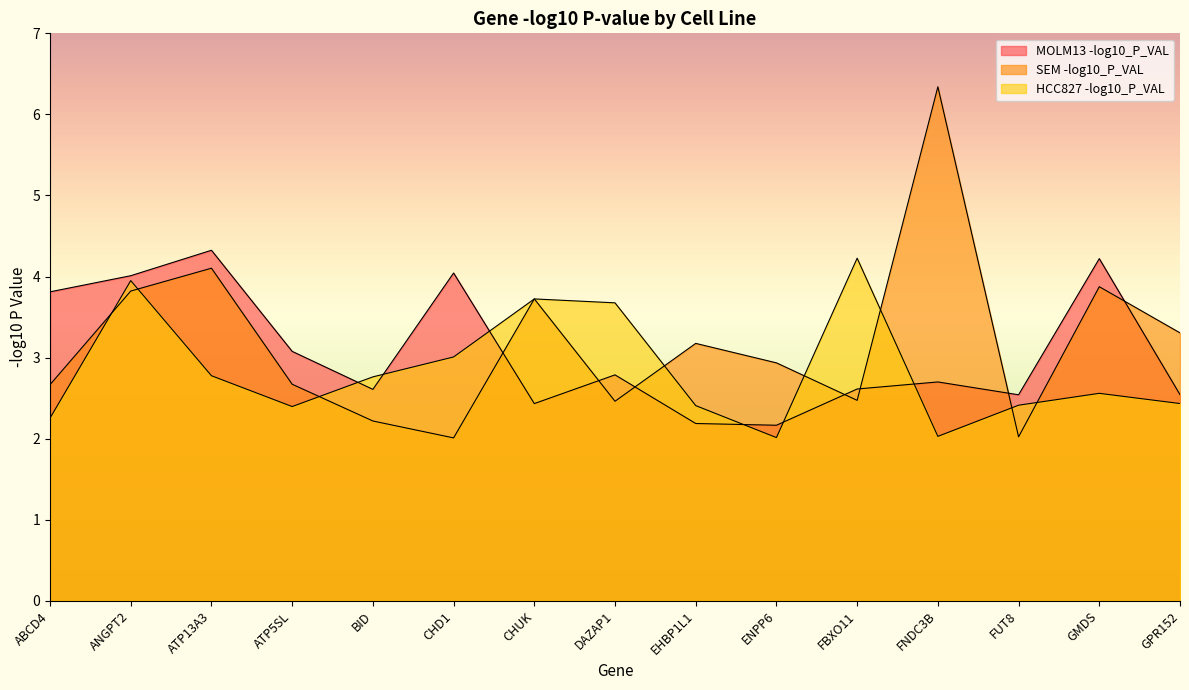

At which category does HCC827 -log10_P_VAL reach its first local peak?

ANGPT2